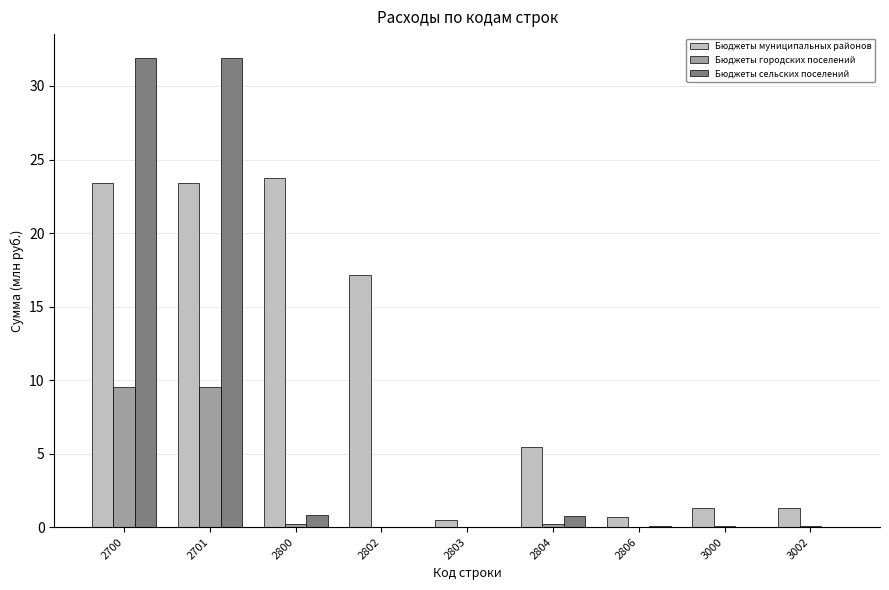

What is the maximum value for Бюджеты городских поселений?

9.6